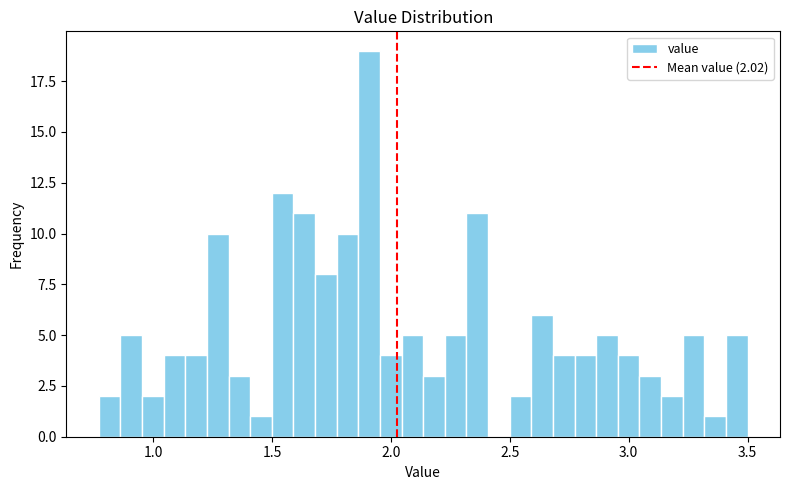

Around what value on the x-axis is the tallest bar? Give the approximate position of its centre, as read against the axis.

1.90